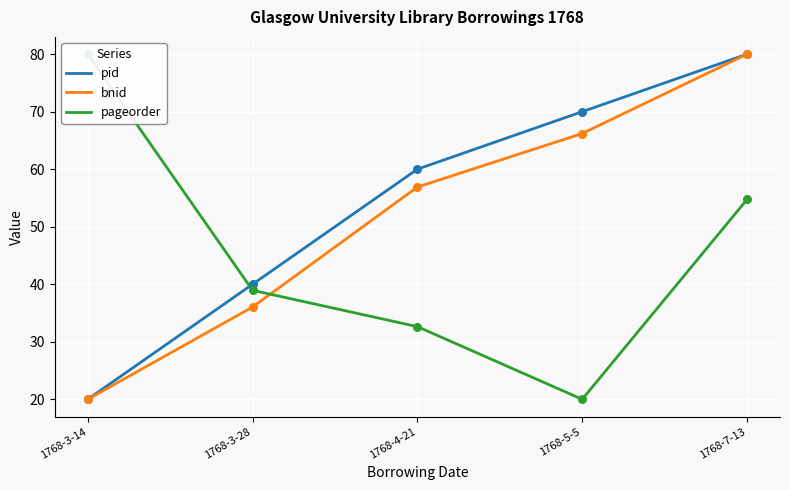

What are all the series names shown in the legend?

pid, bnid, pageorder